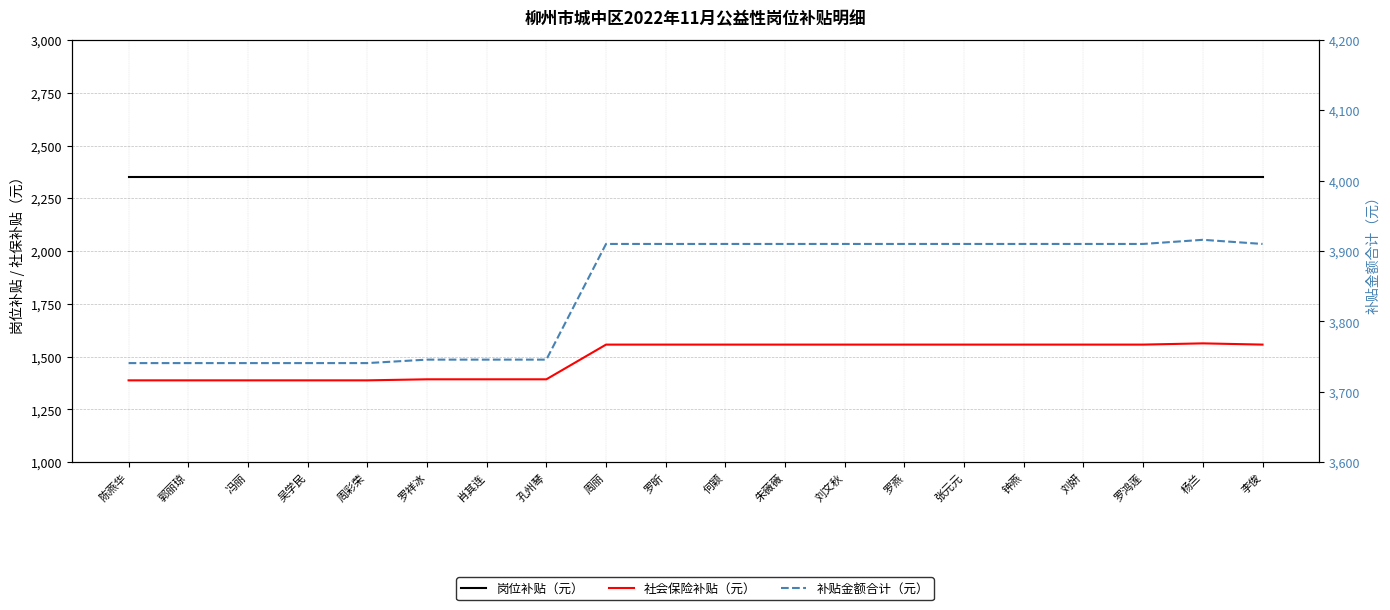

Which series has the largest range (max minus min)?

补贴金额合计（元）